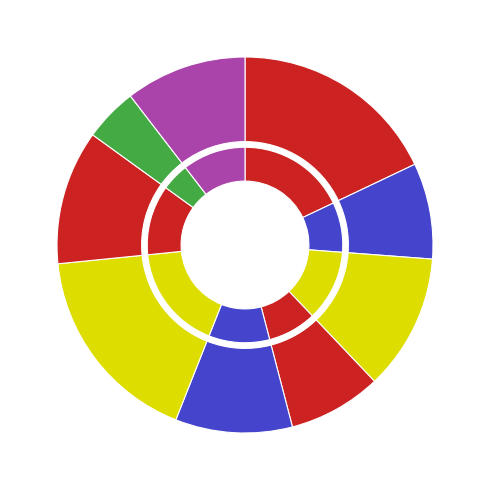

To the nearest percent, what is the difference between the чай and каша гречневая slice percentages?

13%